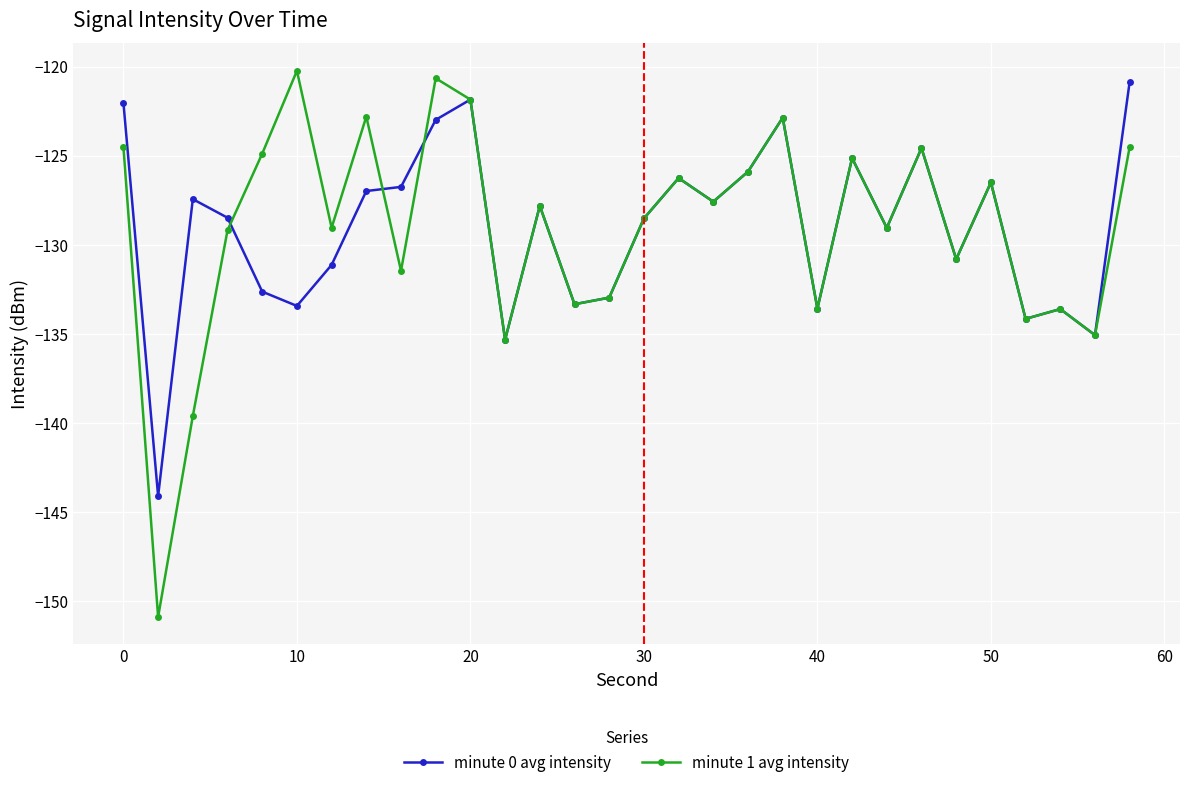

How many values in the minute 1 avg intensity series are below -127?

17